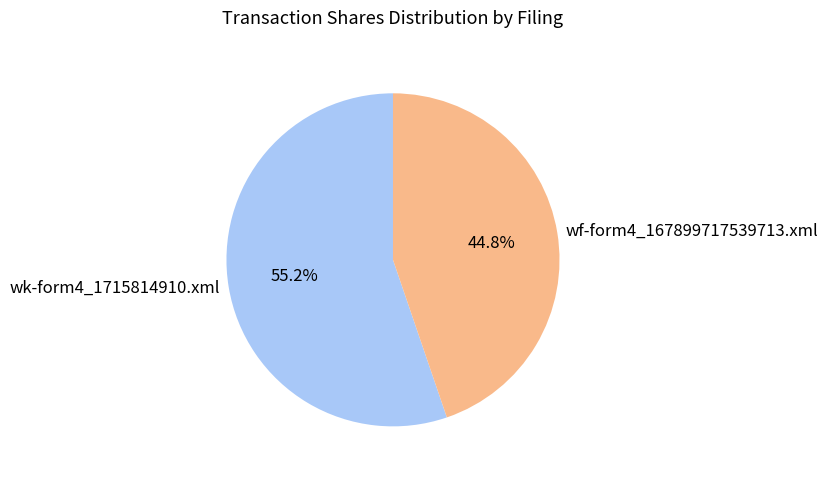

To the nearest percent, what portion does wk-form4_1715814910.xml represent?

55%